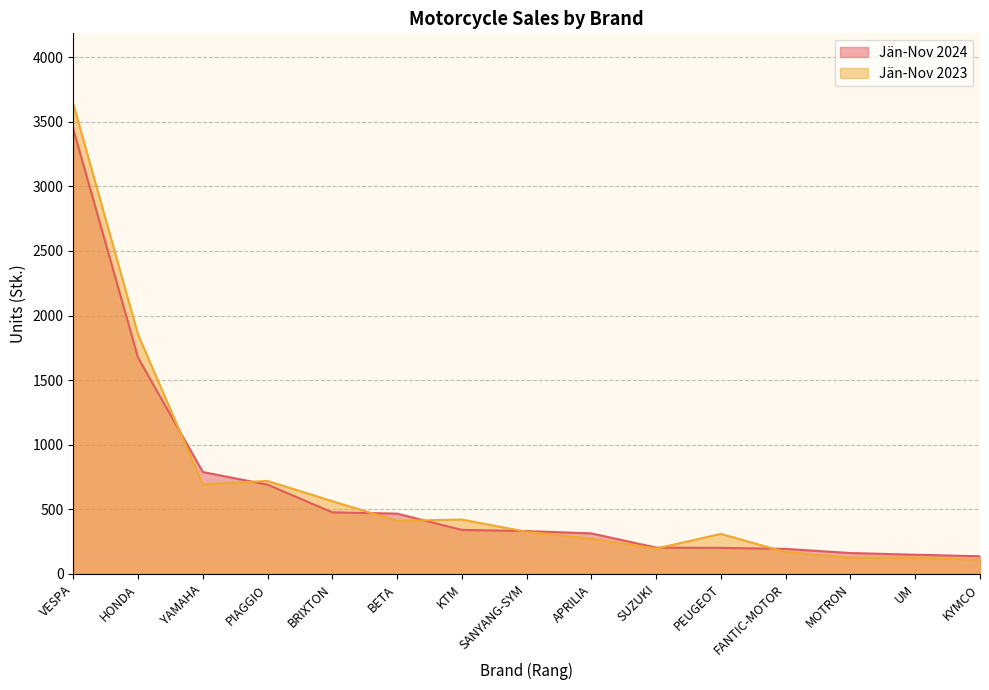

What value does the Jän-Nov 2023 series have at UM?

128